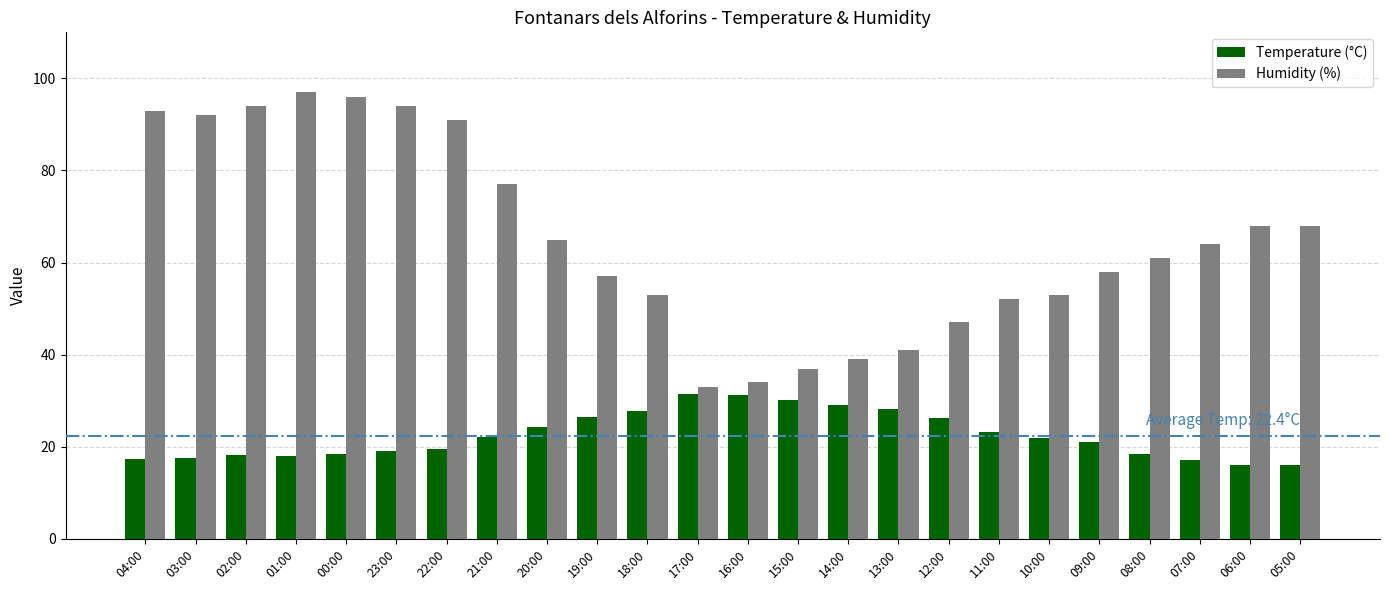

What is the value of the Humidity (%) bar at the 15th from the left?

39.0